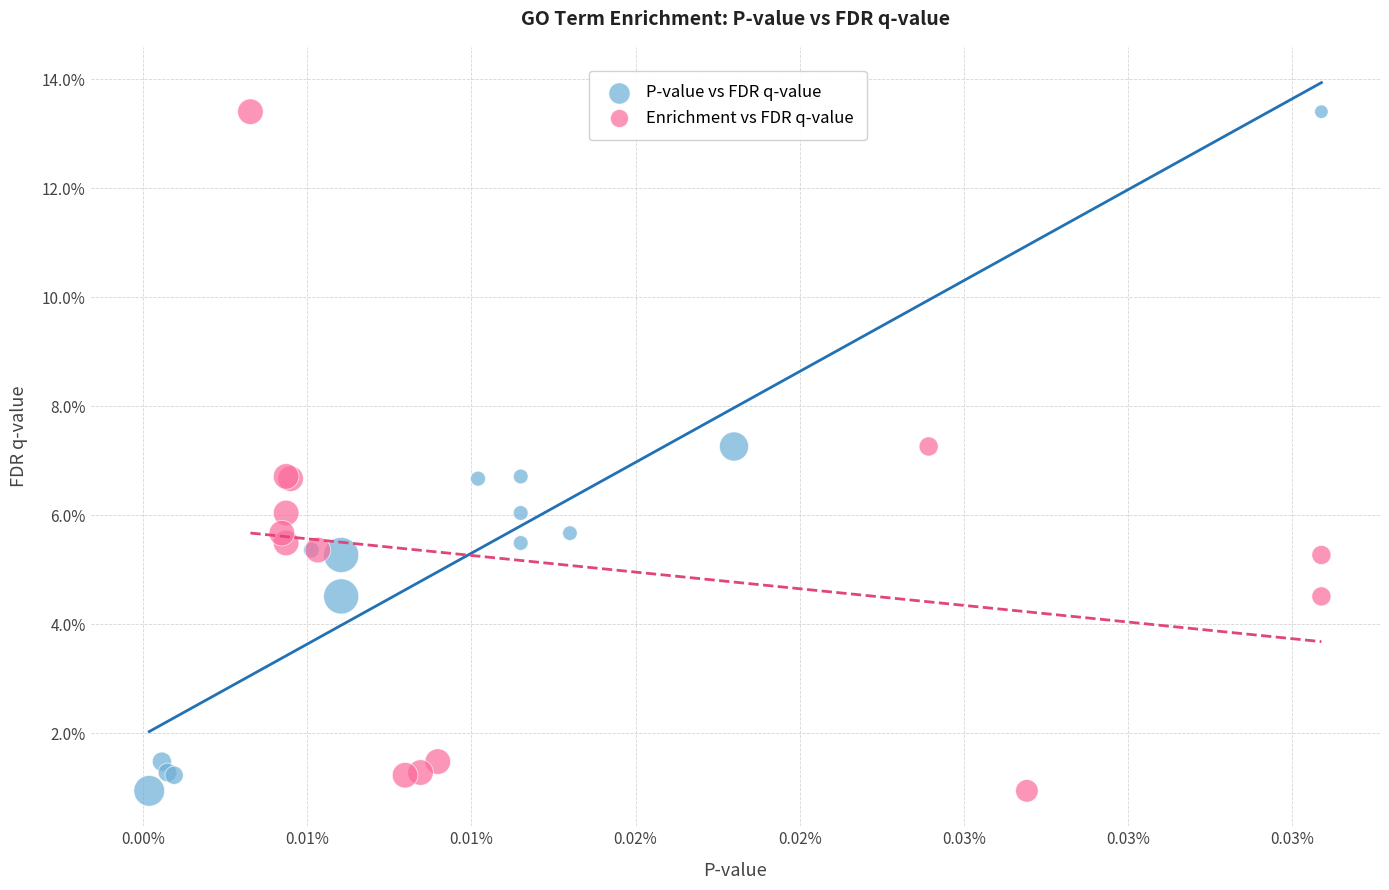

What are all the series names shown in the legend?

P-value vs FDR q-value, Enrichment vs FDR q-value